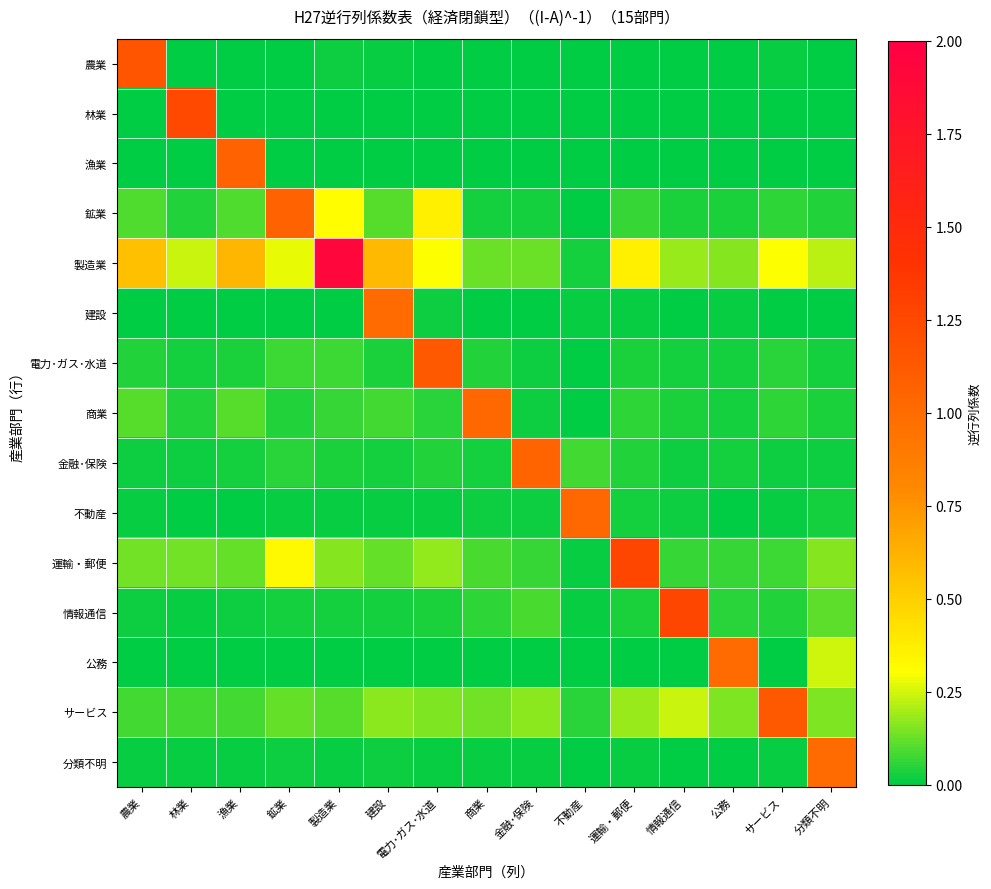

Which series has the widest spread of values?

製造業